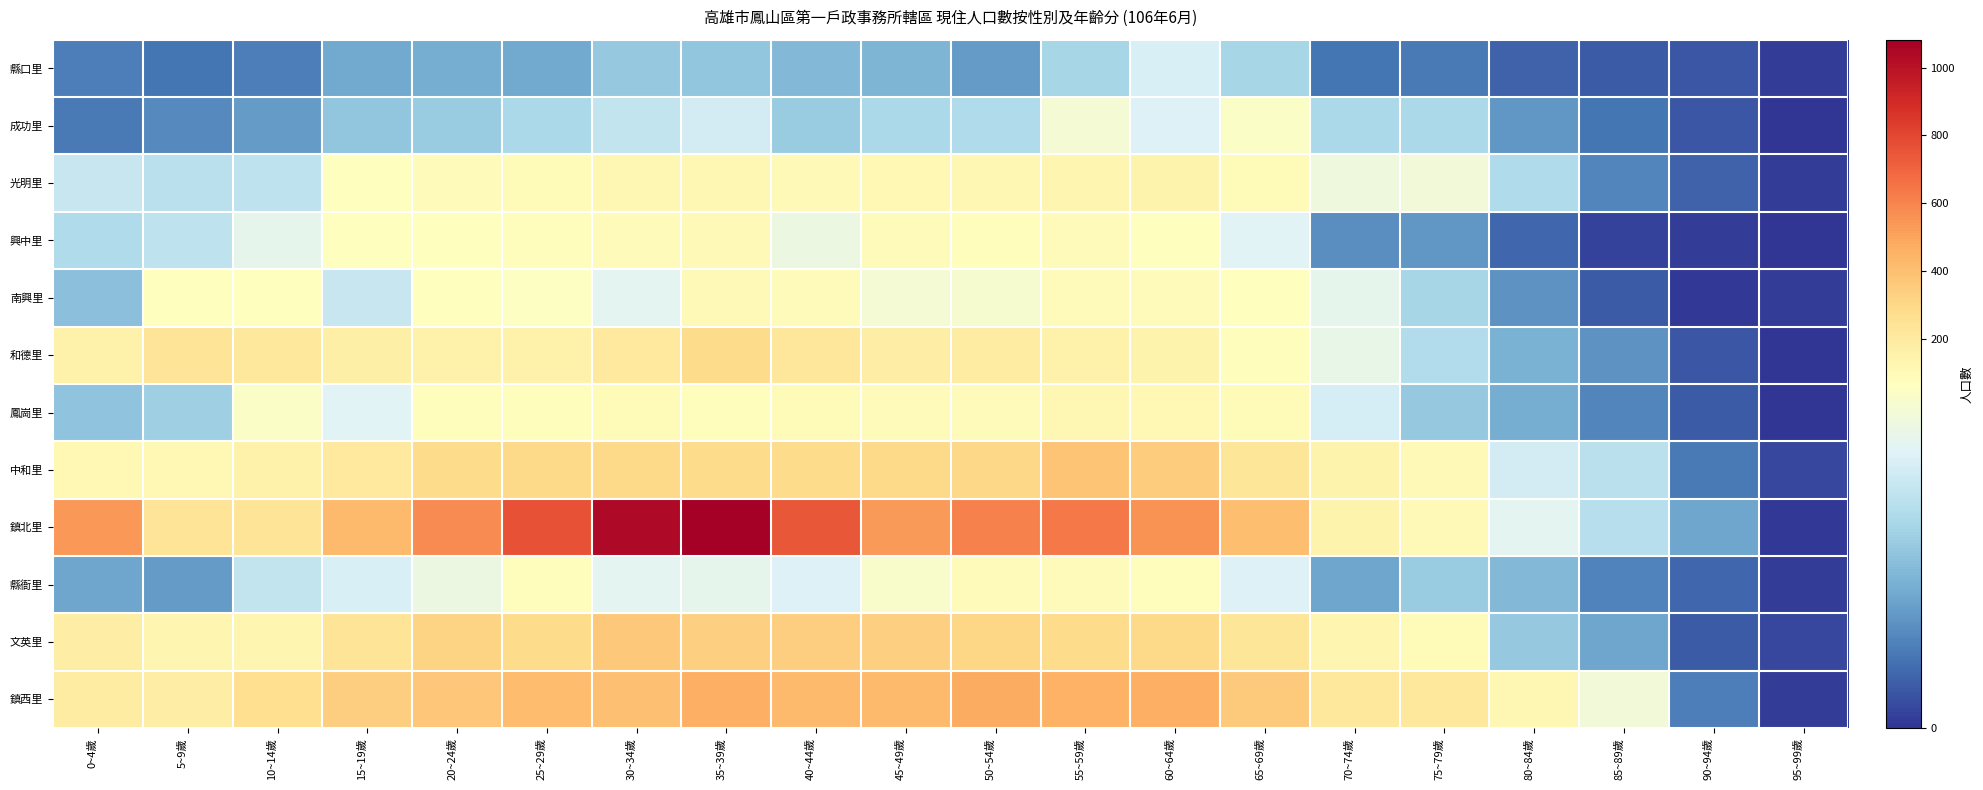

At 40~44歲, list the series in order from smallest to largest.

縣口里, 成功里, 縣衙里, 興中里, 南興里, 鳳崗里, 光明里, 和德里, 中和里, 文英里, 鎮西里, 鎮北里